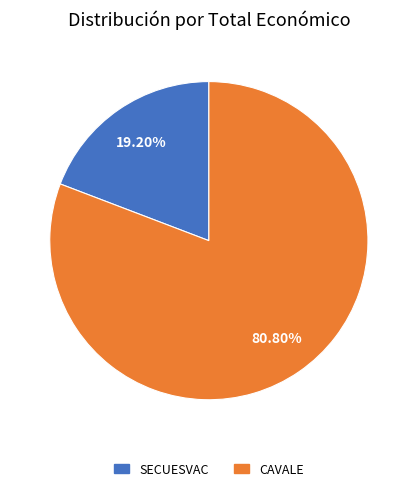

What is the ratio of the value at CAVALE to the value at SECUESVAC?

4.2